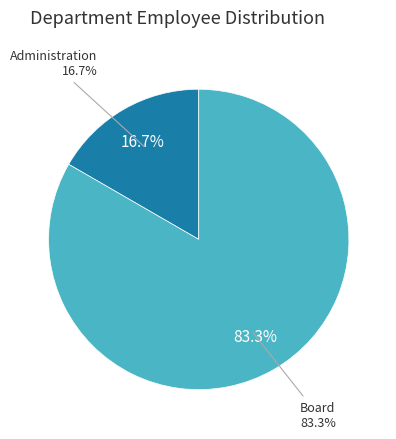

Rank the categories by value from highest to lowest.

Board, Administration